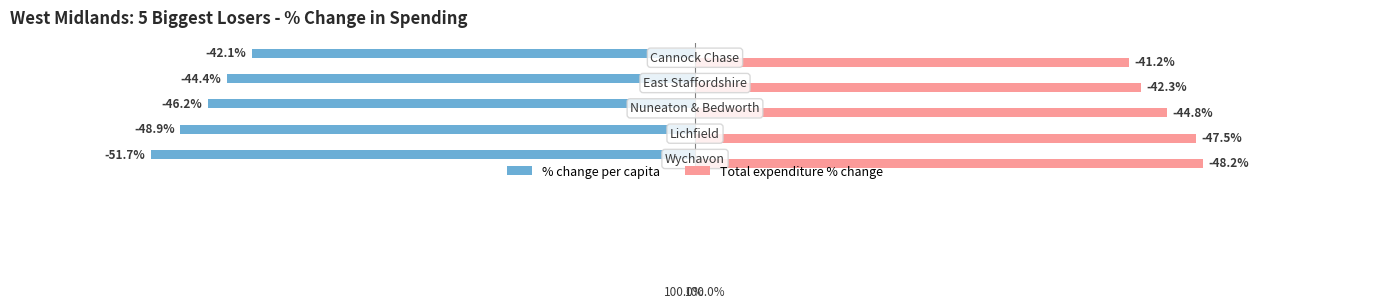

Which series has the largest range (max minus min)?

% change per capita